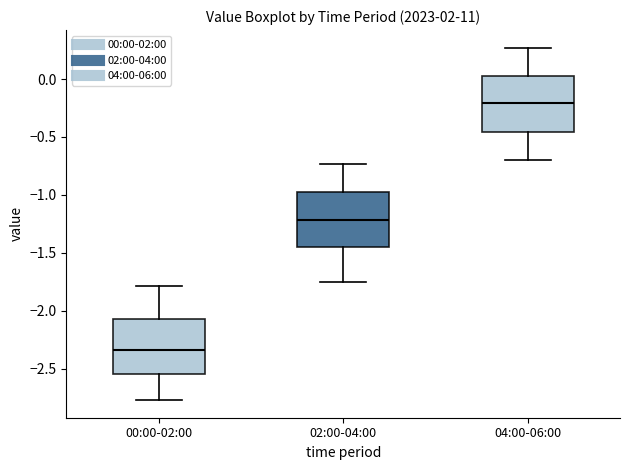

Reading left to right, read every box against the y-axis: the position of its median line, the range the box covers, and the ends of its whiskers. The values are not printed on the chart, so give them approximately, as read against the axis.

00:00-02:00: median -2.35, box -2.55 to -2.05, whiskers -2.75 to -1.80
02:00-04:00: median -1.20, box -1.45 to -0.95, whiskers -1.75 to -0.75
04:00-06:00: median -0.20, box -0.45 to 0.05, whiskers -0.70 to 0.25